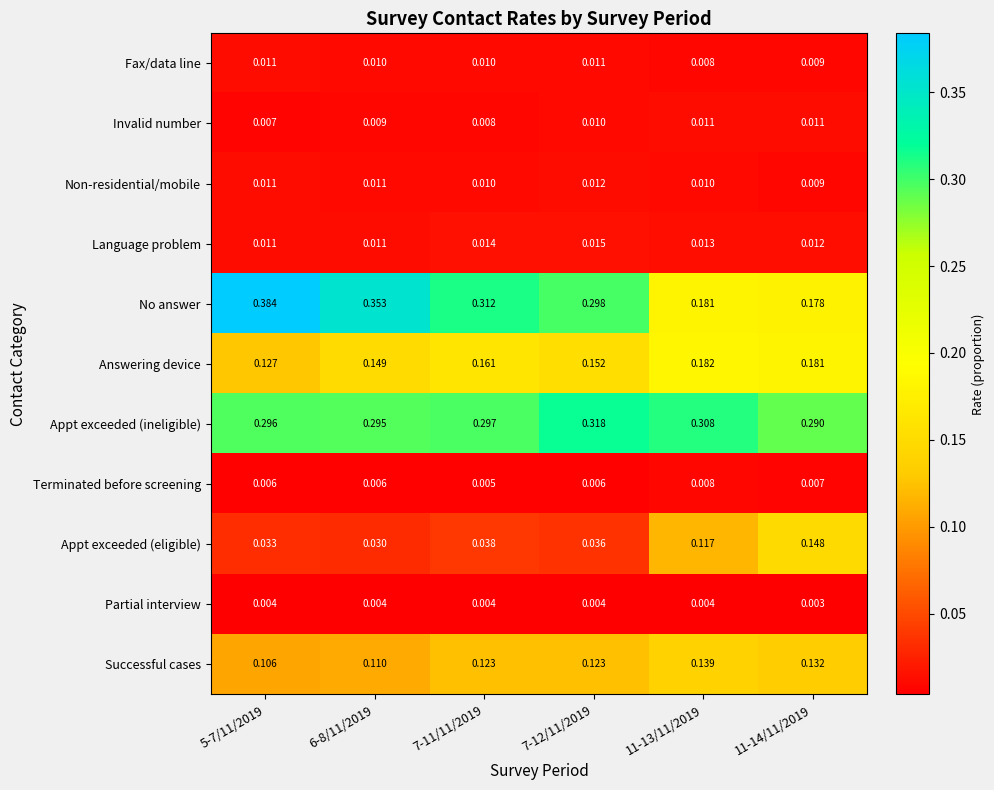

Rank the series at 7-12/11/2019 from highest to lowest value.

Appt exceeded (ineligible), No answer, Answering device, Successful cases, Appt exceeded (eligible), Language problem, Non-residential/mobile, Fax/data line, Invalid number, Terminated before screening, Partial interview